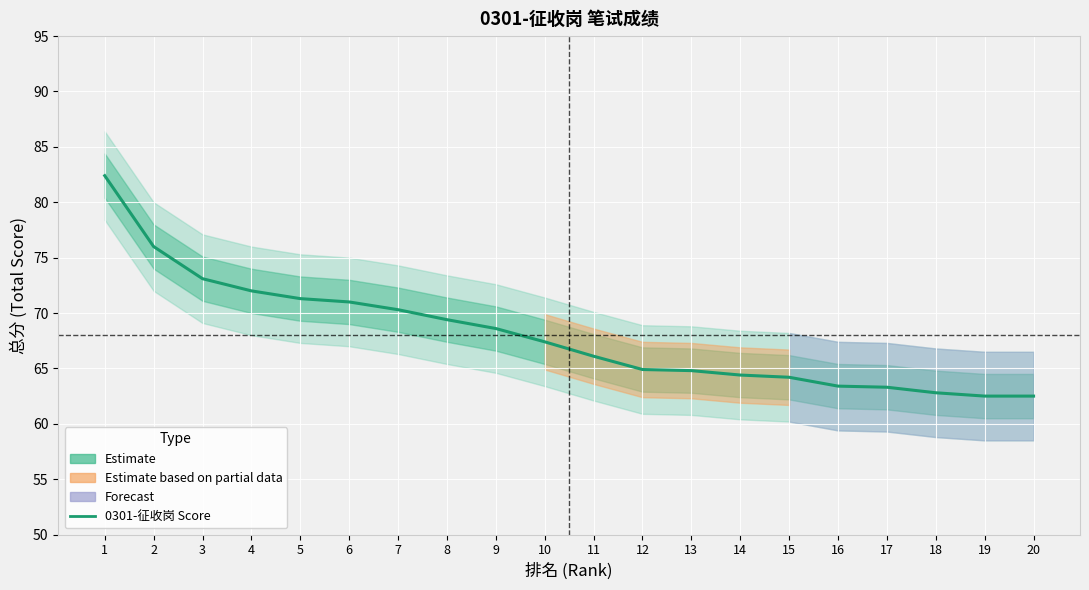

Does the chart display data point markers on the line(s)?

No